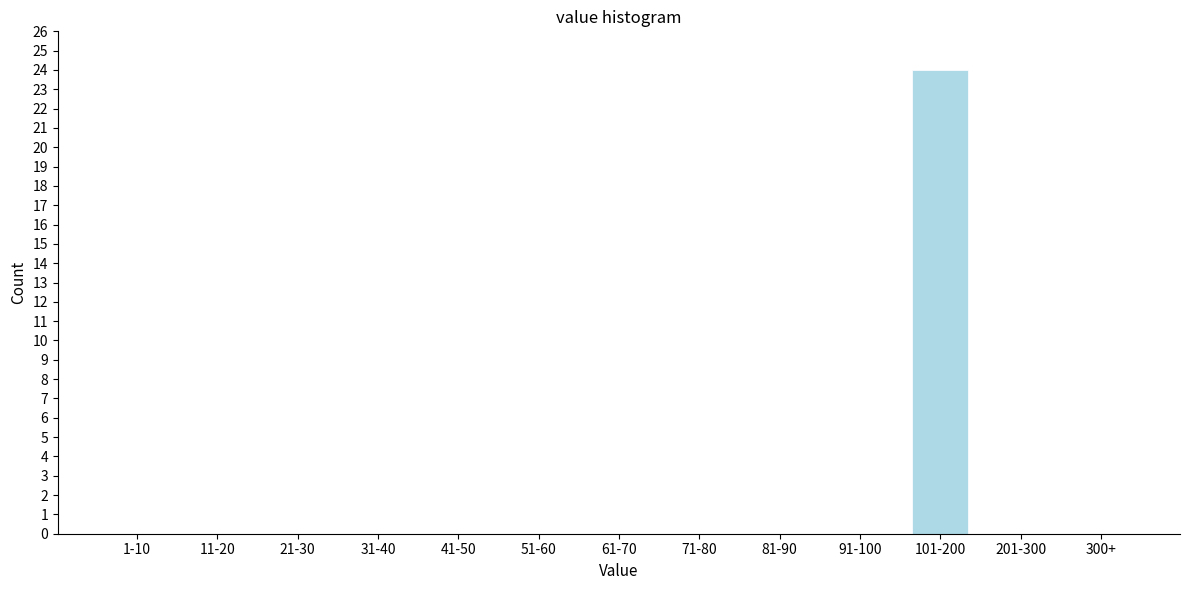

Reading right to left, extract all data points from this chart.

300+=0	201-300=0	101-200=24	91-100=0	81-90=0	71-80=0	61-70=0	51-60=0	41-50=0	31-40=0	21-30=0	11-20=0	1-10=0